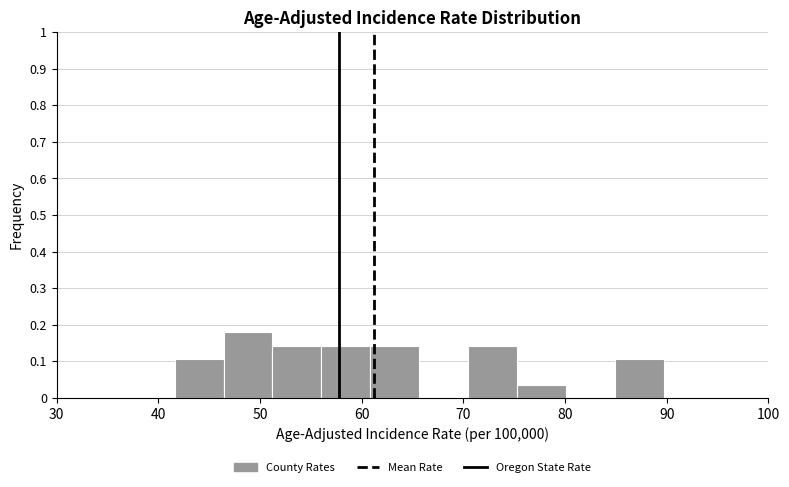

Reading left to right, transcribe this chart: for each bar, give the range it covers on the x-axis and its height. Neither the bar edges nor the heights are printed on the chart, so give them approximately, as read against the axes.

42 to 46: 0.11
46 to 51: 0.18
51 to 56: 0.14
56 to 61: 0.14
61 to 66: 0.14
66 to 70: 0
70 to 75: 0.14
75 to 80: 0.04
80 to 85: 0
85 to 90: 0.11